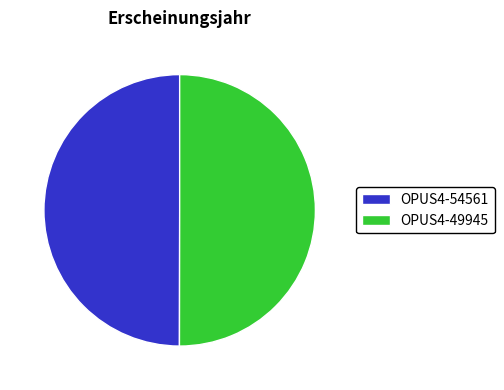

How many slices are in this pie chart?

2